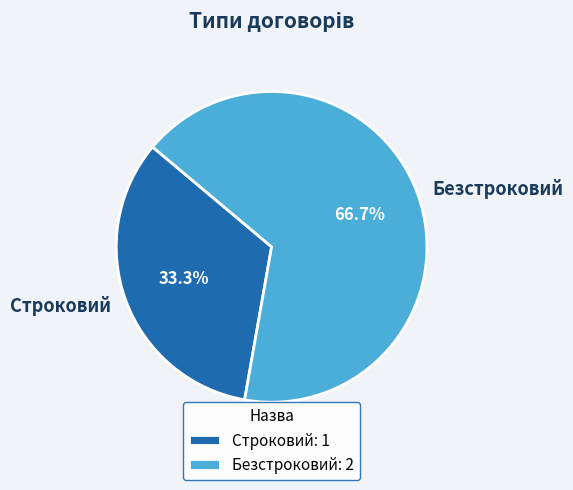

What portion of the pie excludes Безстроковий?

33.3%